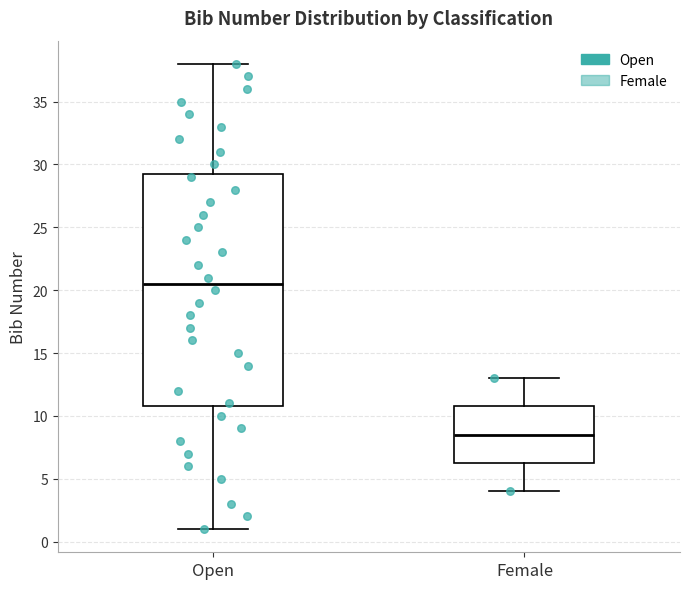

Reading left to right, transcribe this box plot: for each box, give where its median line is, the range the box spans, and where its two whiskers end, as read against the y-axis. The values are not printed on the chart, so give them approximately, as read against the axis.

Open: median 20.5, box 11.0 to 29.5, whiskers 1.0 to 38.0
Female: median 8.5, box 6.5 to 11.0, whiskers 4.0 to 13.0